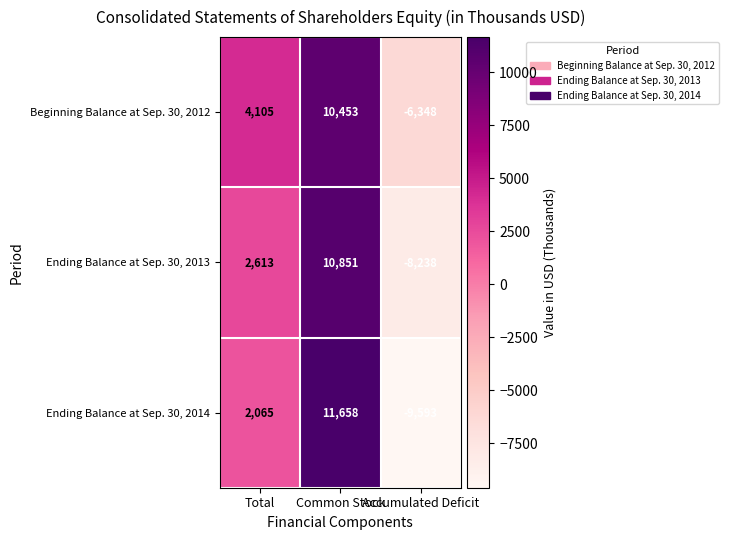

Where is Ending Balance at Sep. 30, 2013 nearest to the value 1306?

Total